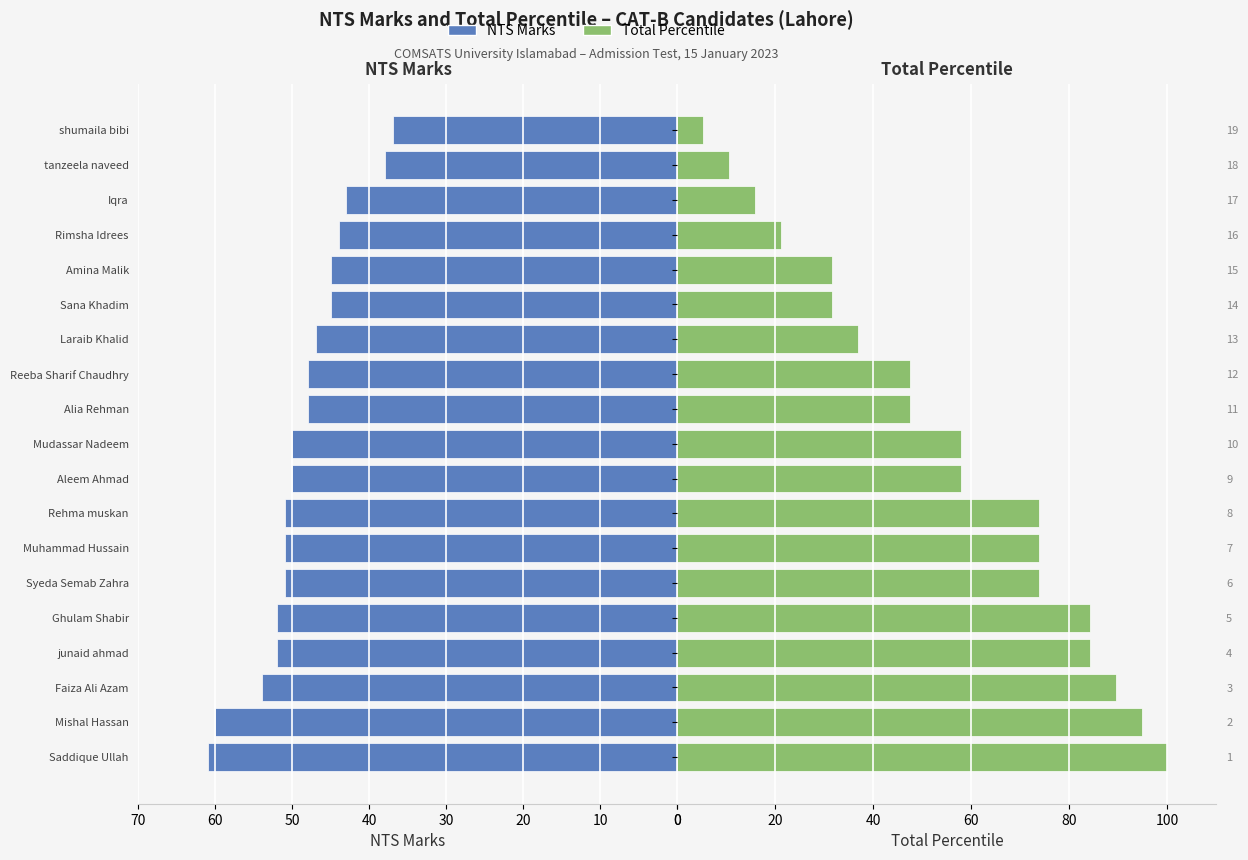

The value of TotalPercentile at Sana Khadim is 10.0. True or false?

False